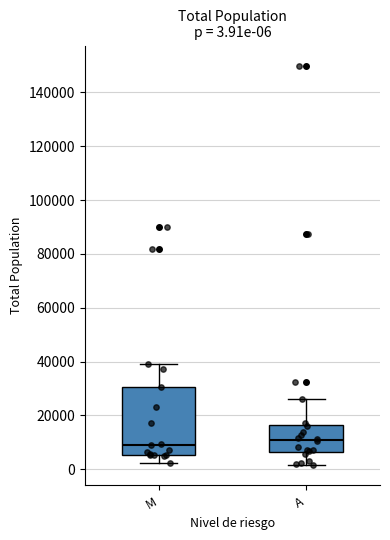

Which box is the tallest, from its lower edge to its upper edge?

M